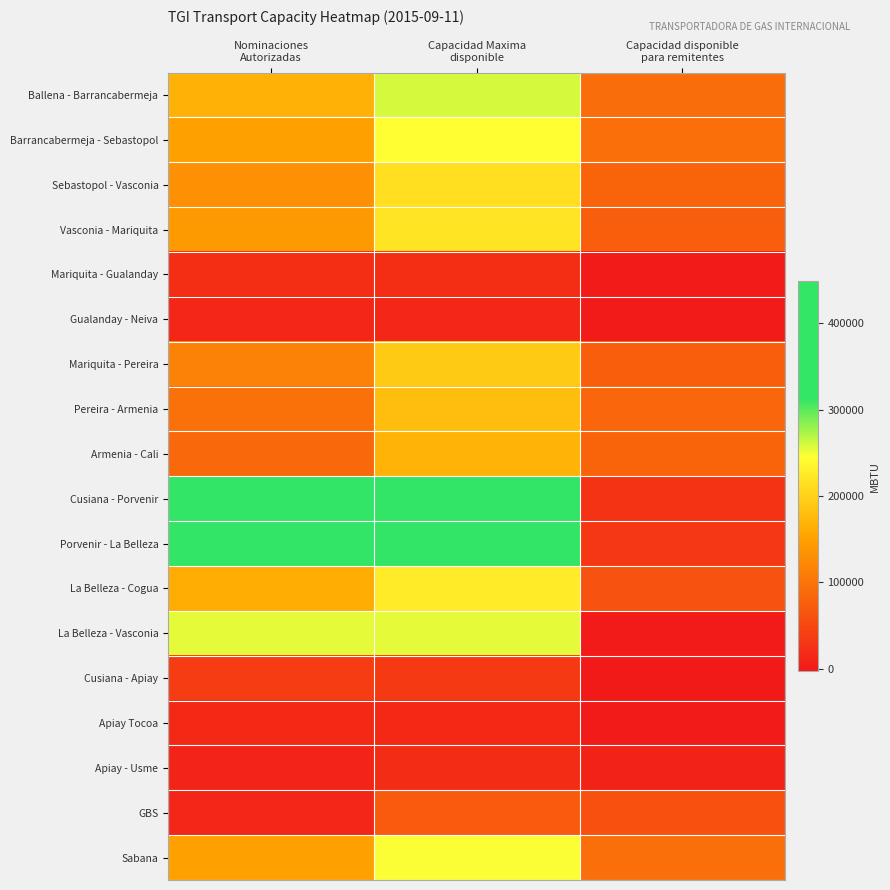

What is the total value across all series at Capacidad Maxima
disponible?

3275229.9